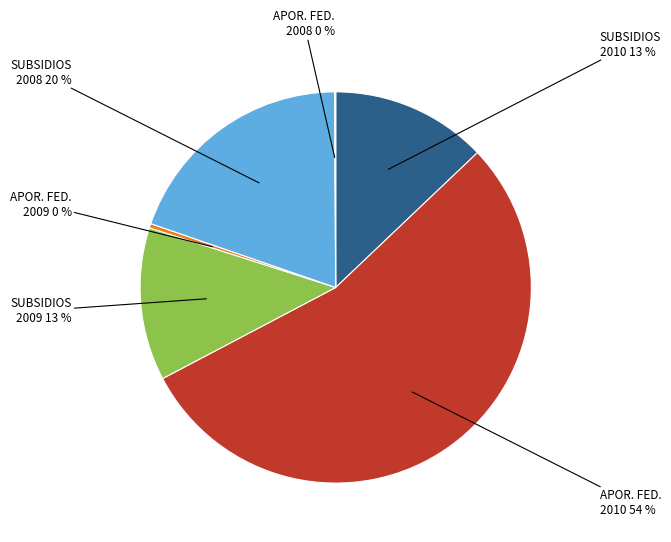

To the nearest percent, what is the difference between the largest and smallest slice percentages?

54%